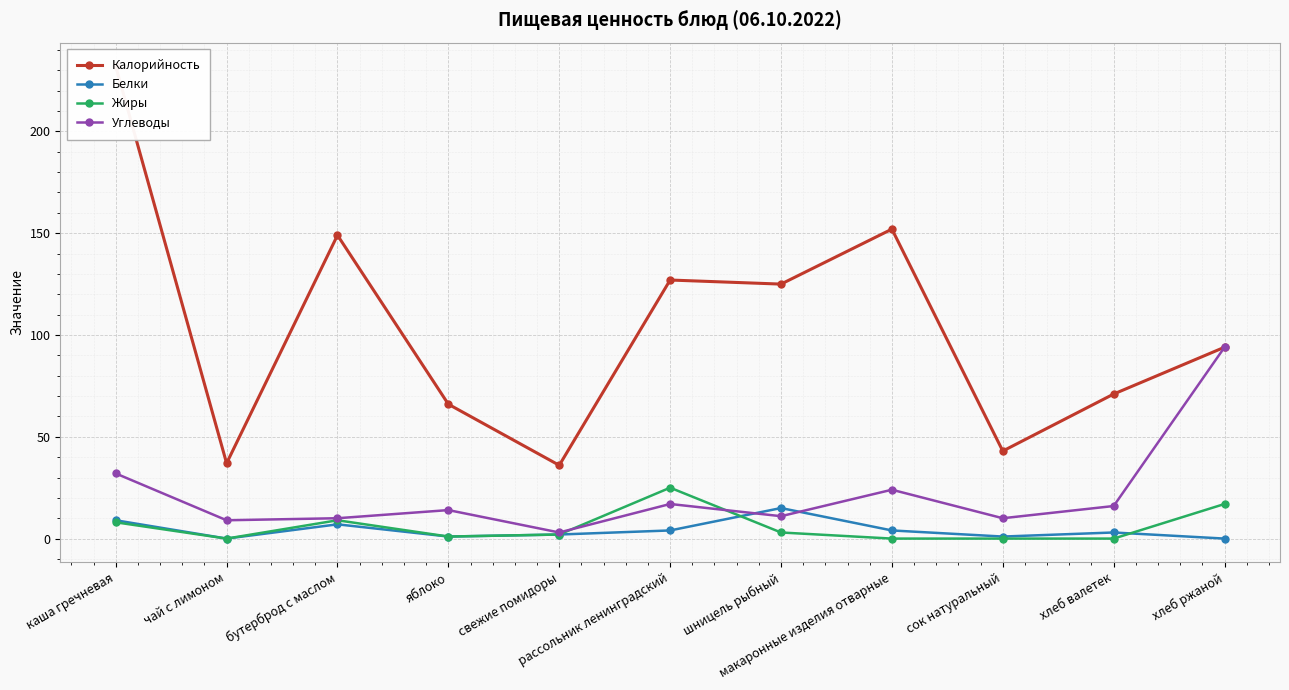

The Белки series shows 2 at хлеб валетек. True or false?

False